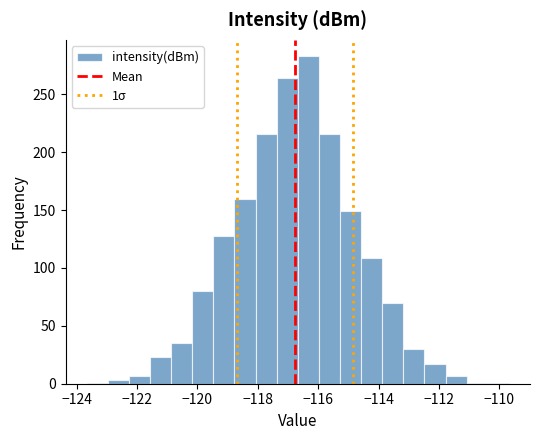

Around what value on the x-axis is the tallest bar? Give the approximate position of its centre, as read against the axis.

-116.4